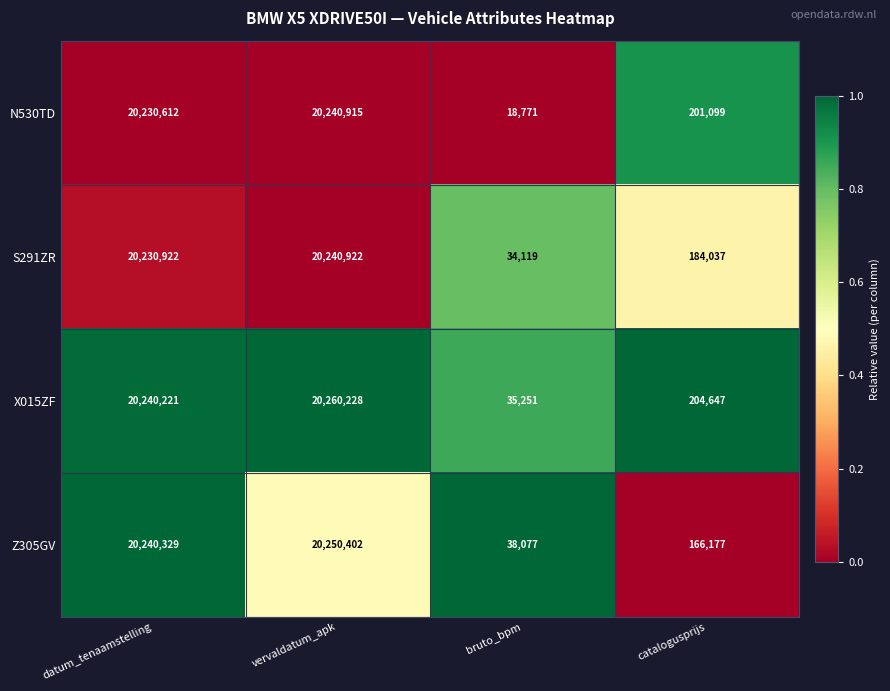

What is the spread (max minus min) of values at catalogusprijs?

38470